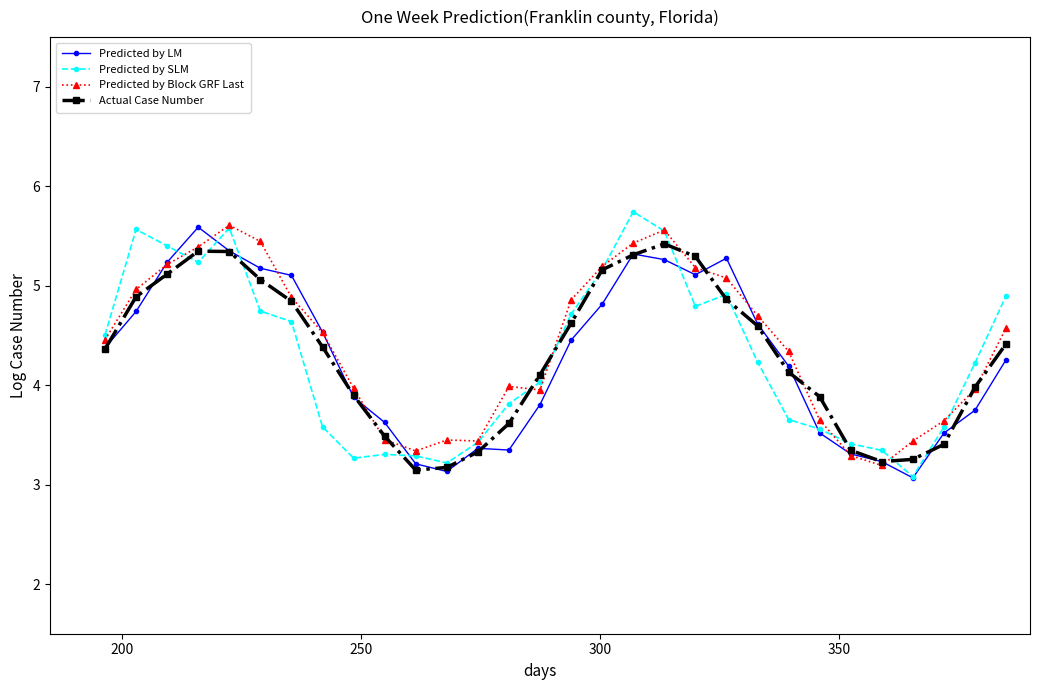

Is this an area chart (filled region under the line)?

No